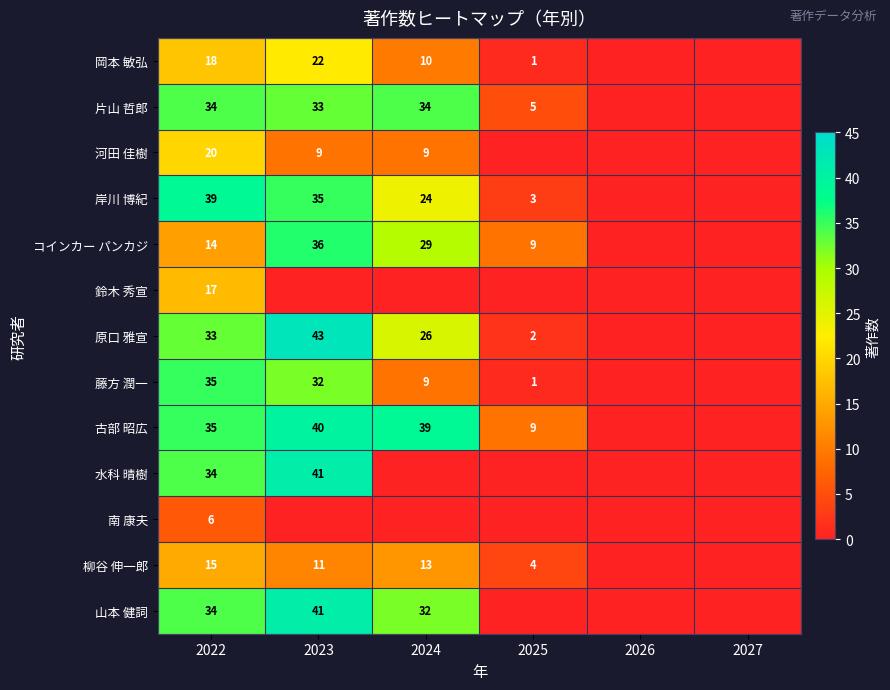

Is it true that 片山 哲郎 equals 33 at 2023?

True